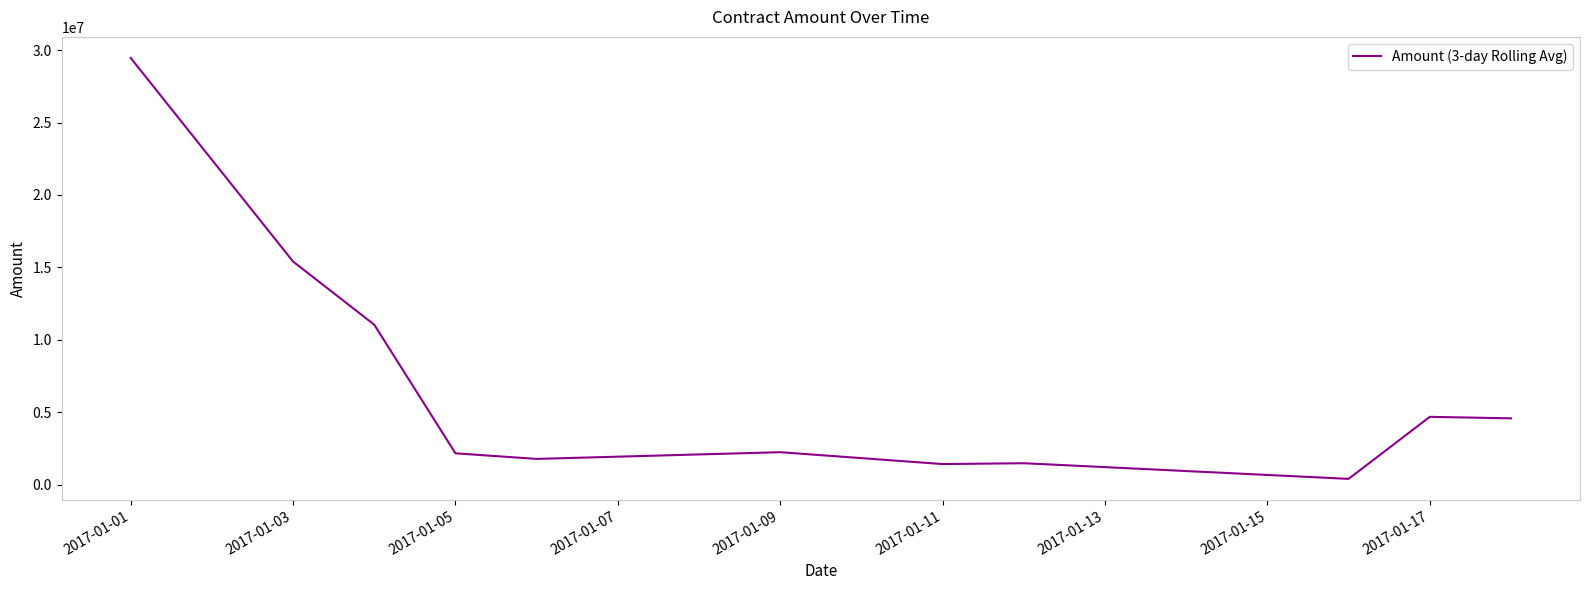

Does the chart have visible grid lines?

No